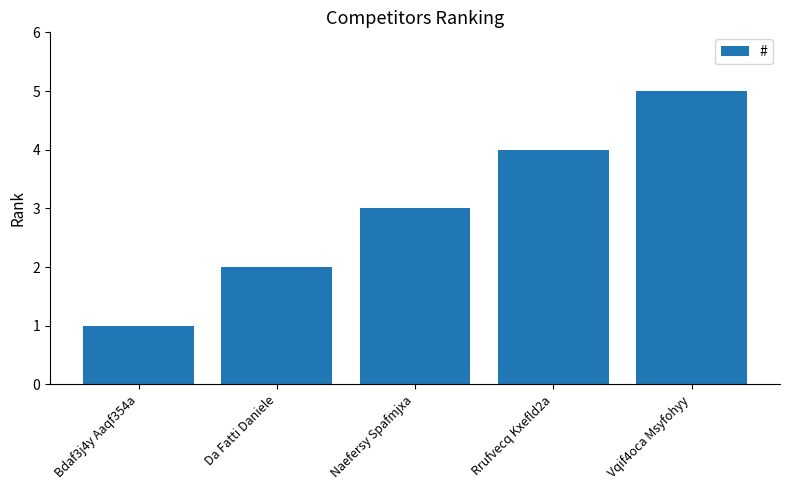

List the labels in order of value, smallest first.

Bdaf3j4y Aaqf354a, Da Fatti Daniele, Naefersy Spafmjxa, Rrufvecq Kxefld2a, Vqif4oca Msyfohyy